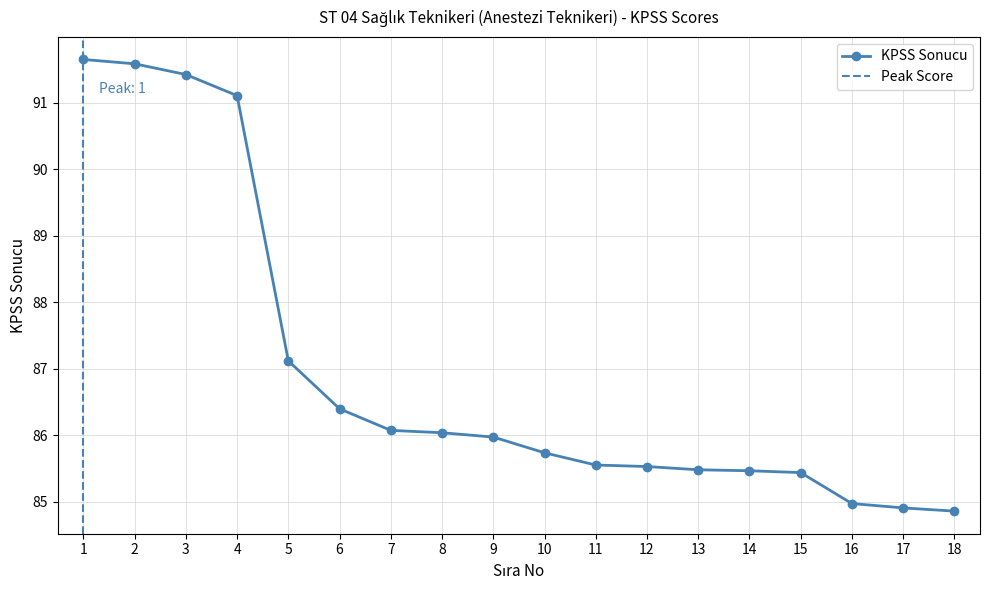

Reading right to left, list all the values displayed in this chart.

18=84.9	17=84.9	16=85.0	15=85.4	14=85.5	13=85.5	12=85.5	11=85.6	10=85.7	9=86.0	8=86.0	7=86.1	6=86.4	5=87.1	4=91.1	3=91.4	2=91.6	1=91.7